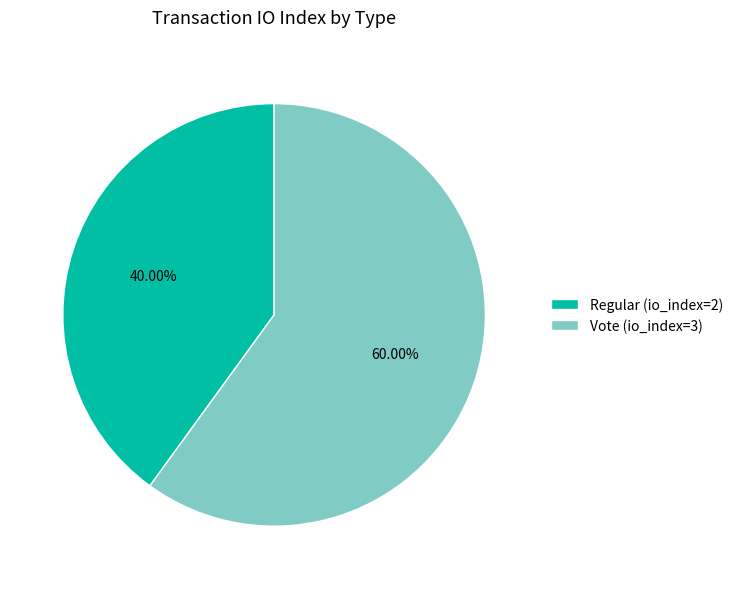

Which slice is the largest?

Vote (io_index=3)